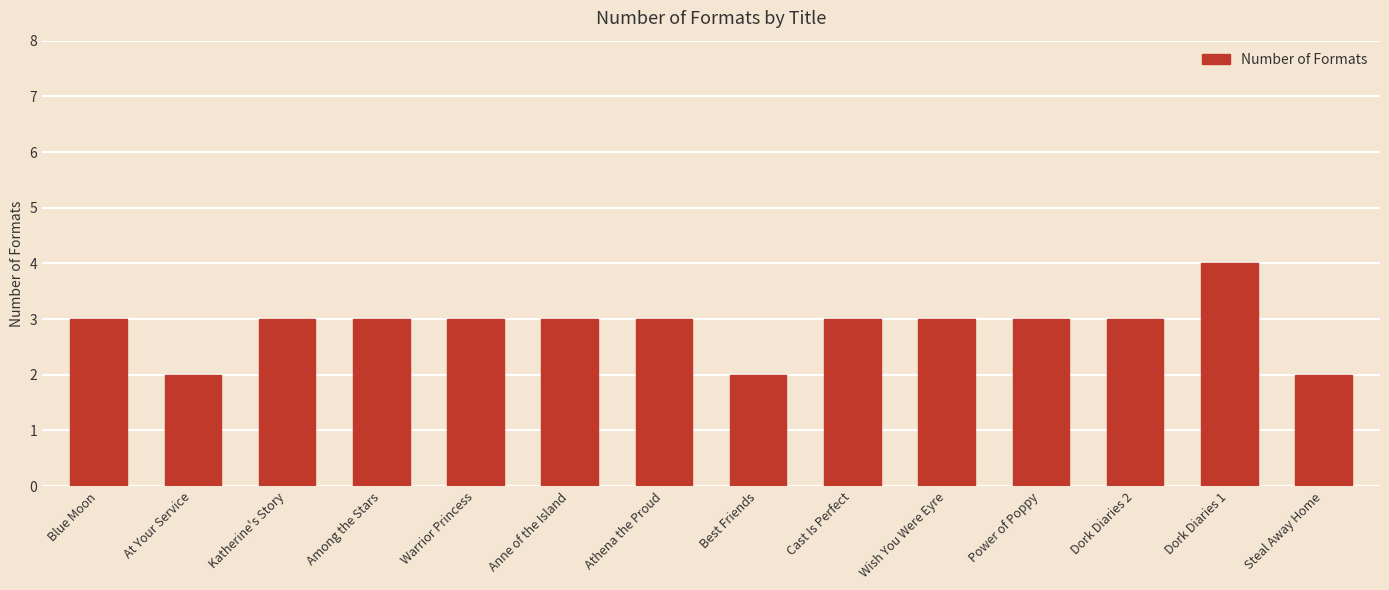

What is the greatest value displayed?

4